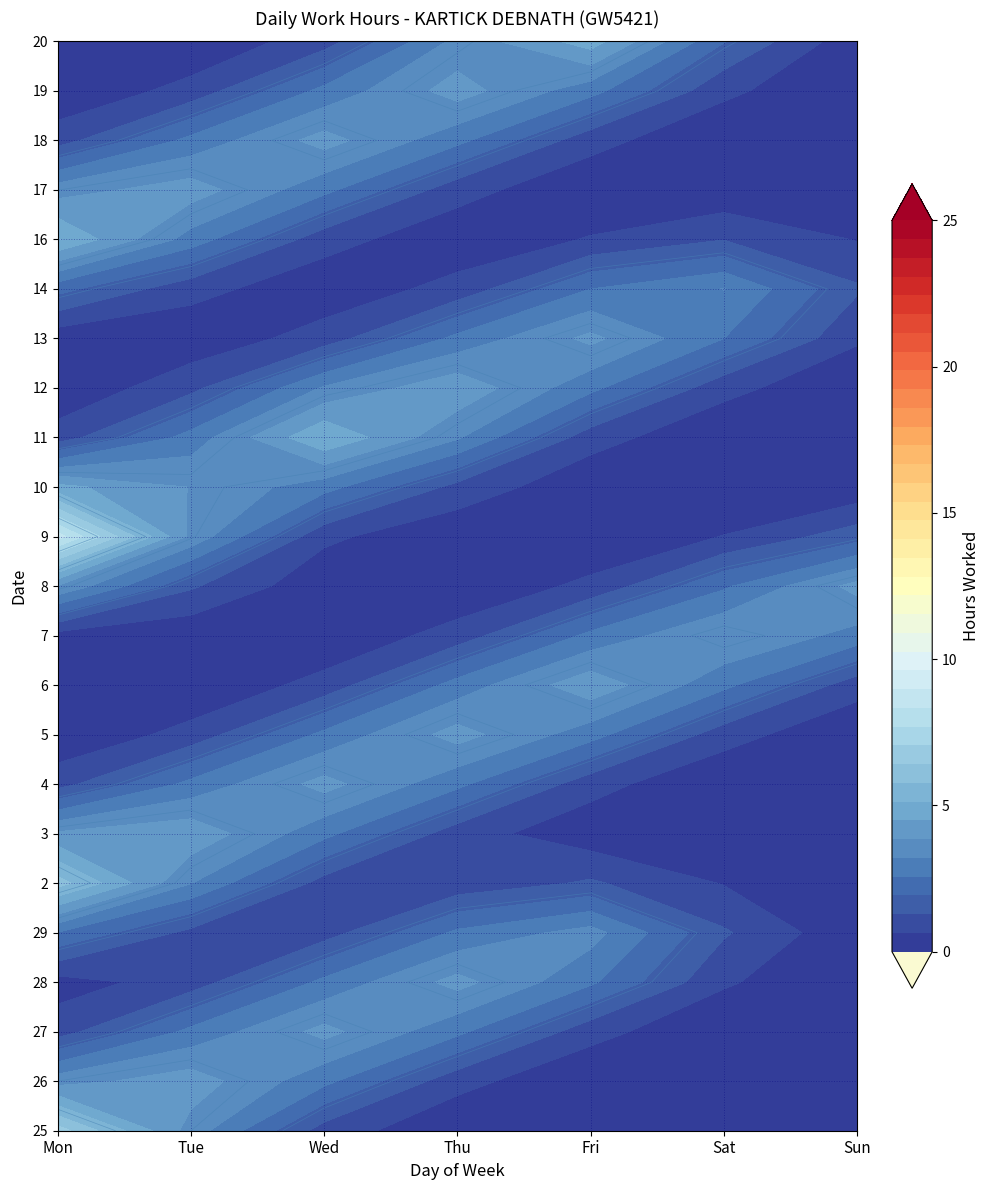

What is the sum of the 26 values at Wed and Tue?

11.6